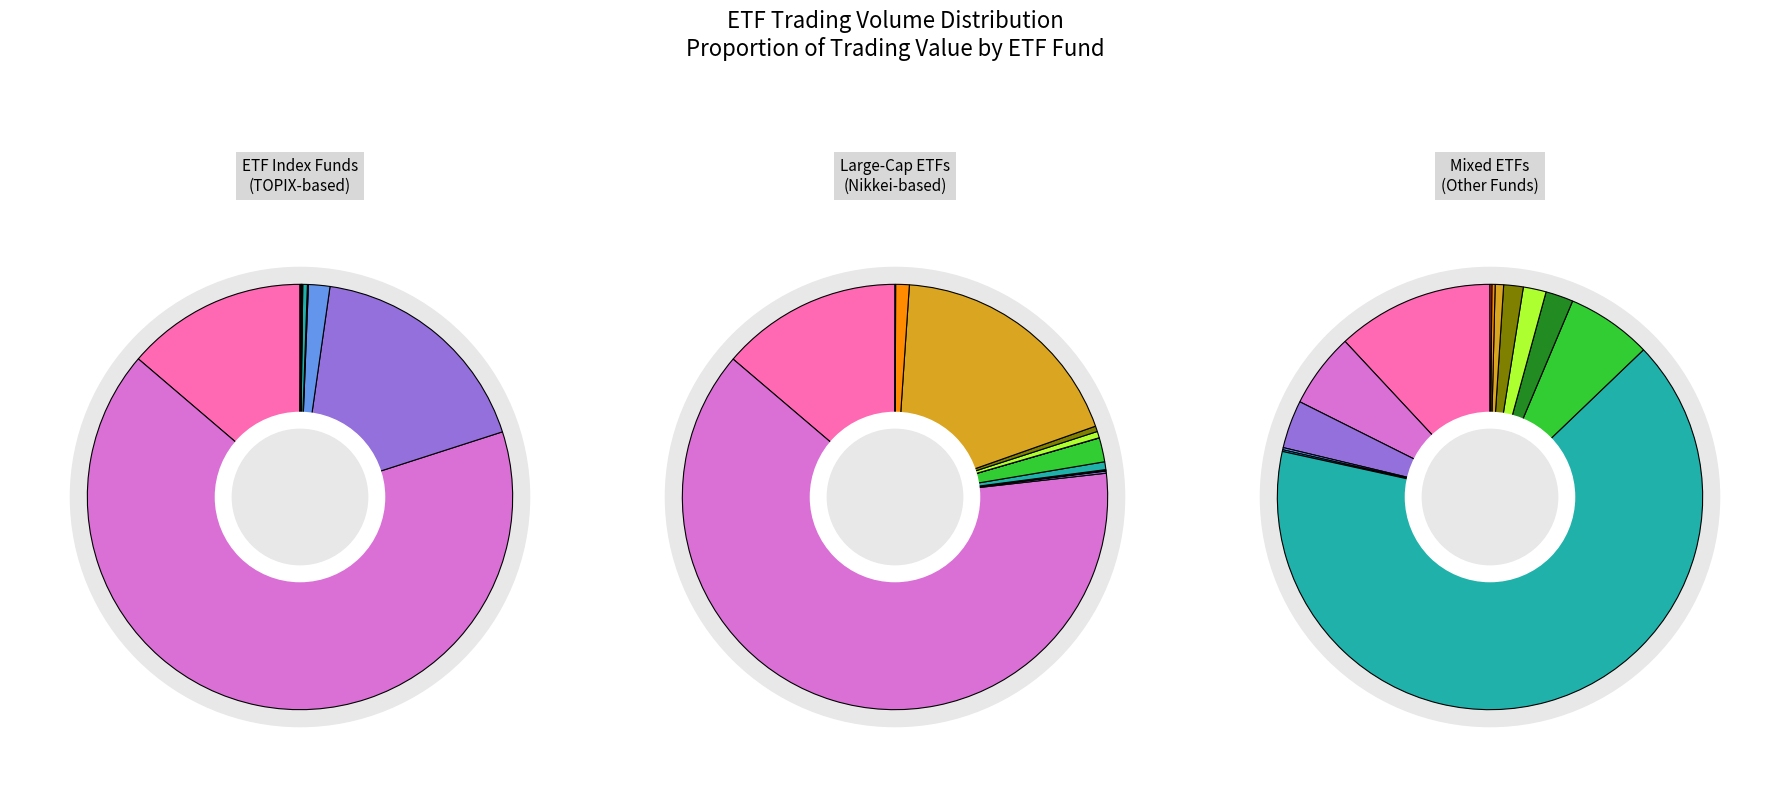

Between 7 and 3, which is larger?

3